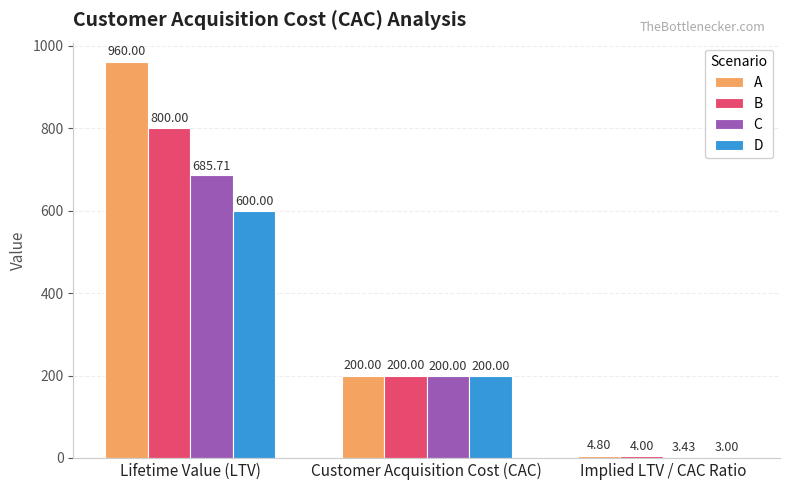

Is the value of B at Implied LTV / CAC Ratio greater than the value of A at Implied LTV / CAC Ratio?

No